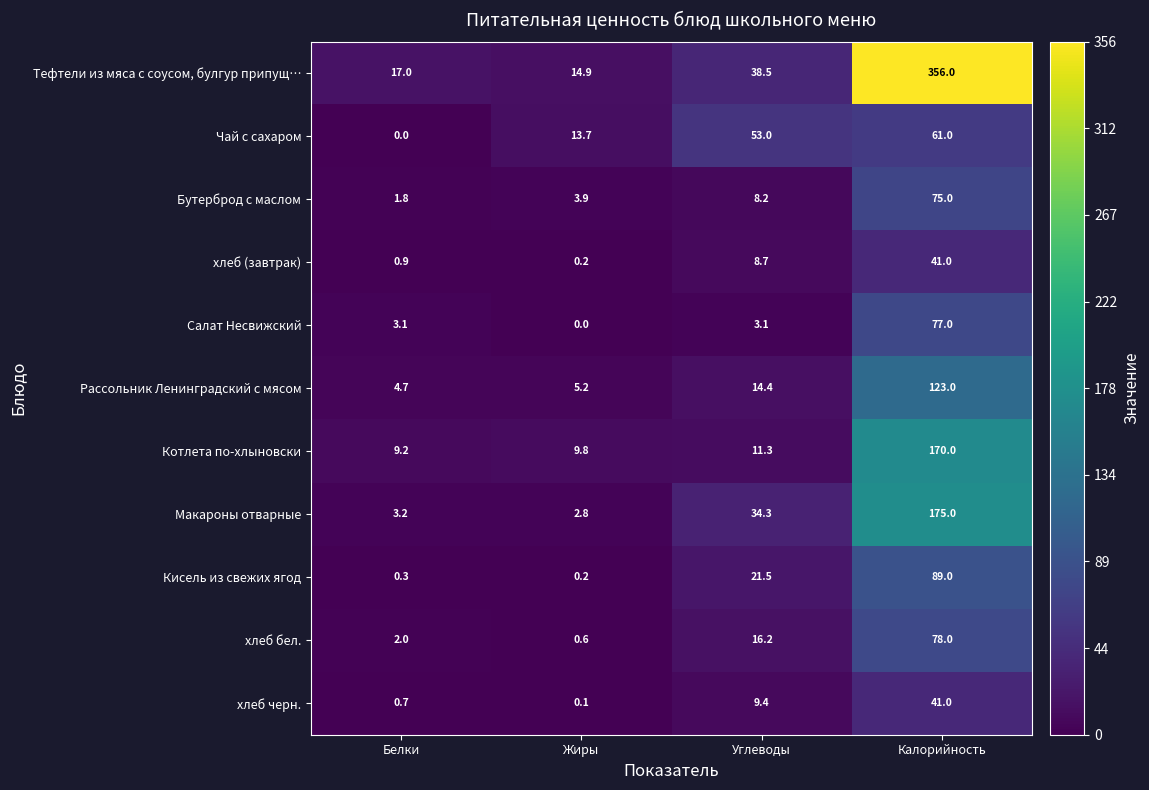

How many categories are shown in the chart?

4